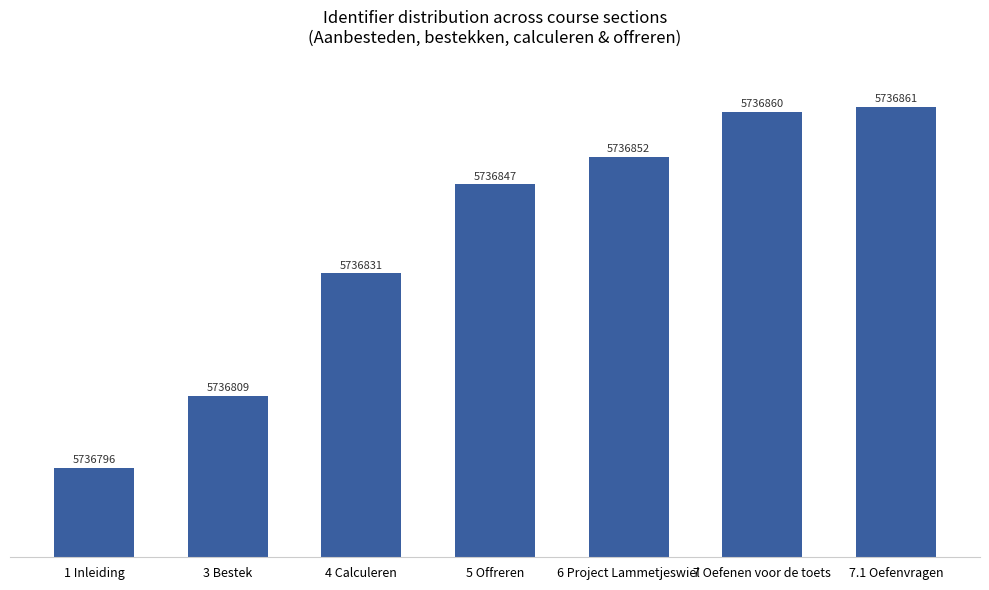

Are the bars horizontal?

No